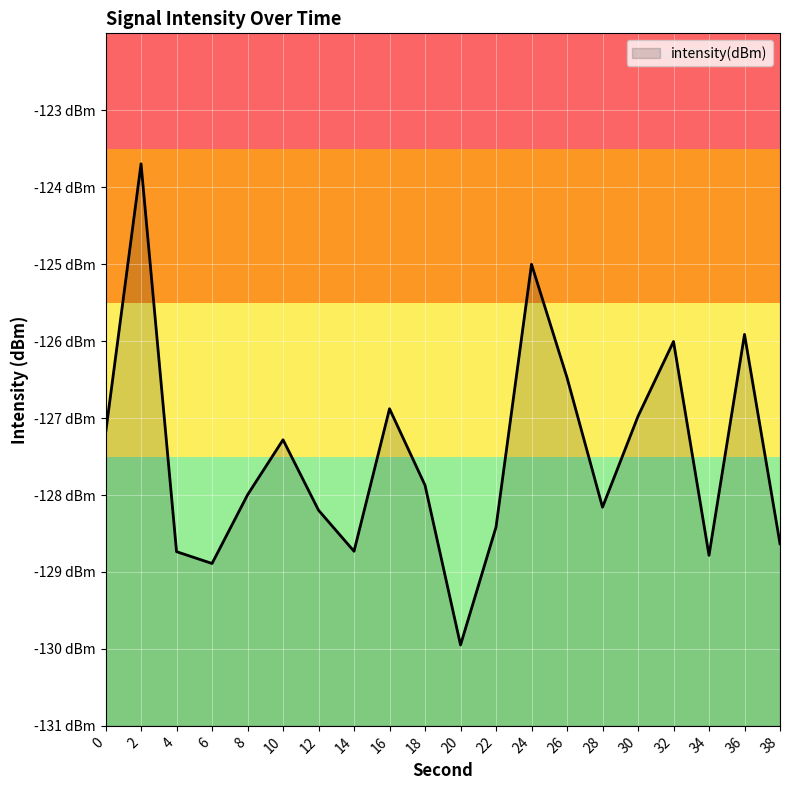

Which label corresponds to the largest value in the chart?

2